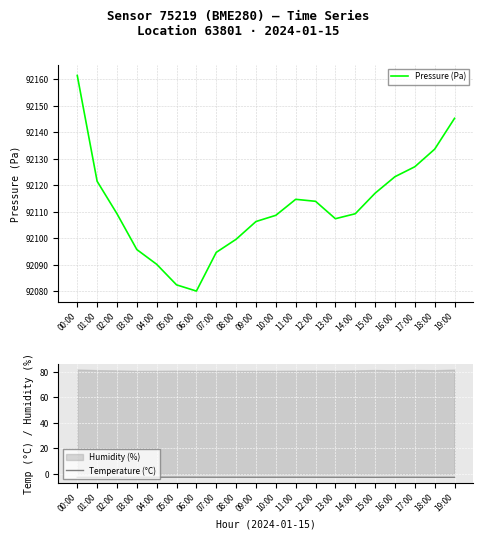

What is the value of the Pressure (Pa) point at the 5th from the left?

92090.2